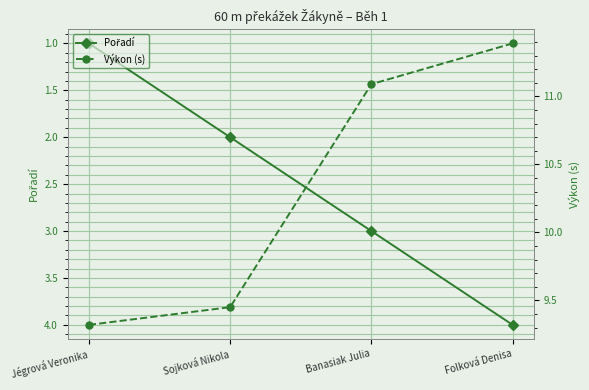

What is the difference between the highest and lowest values at Sojková Nikola?

7.4